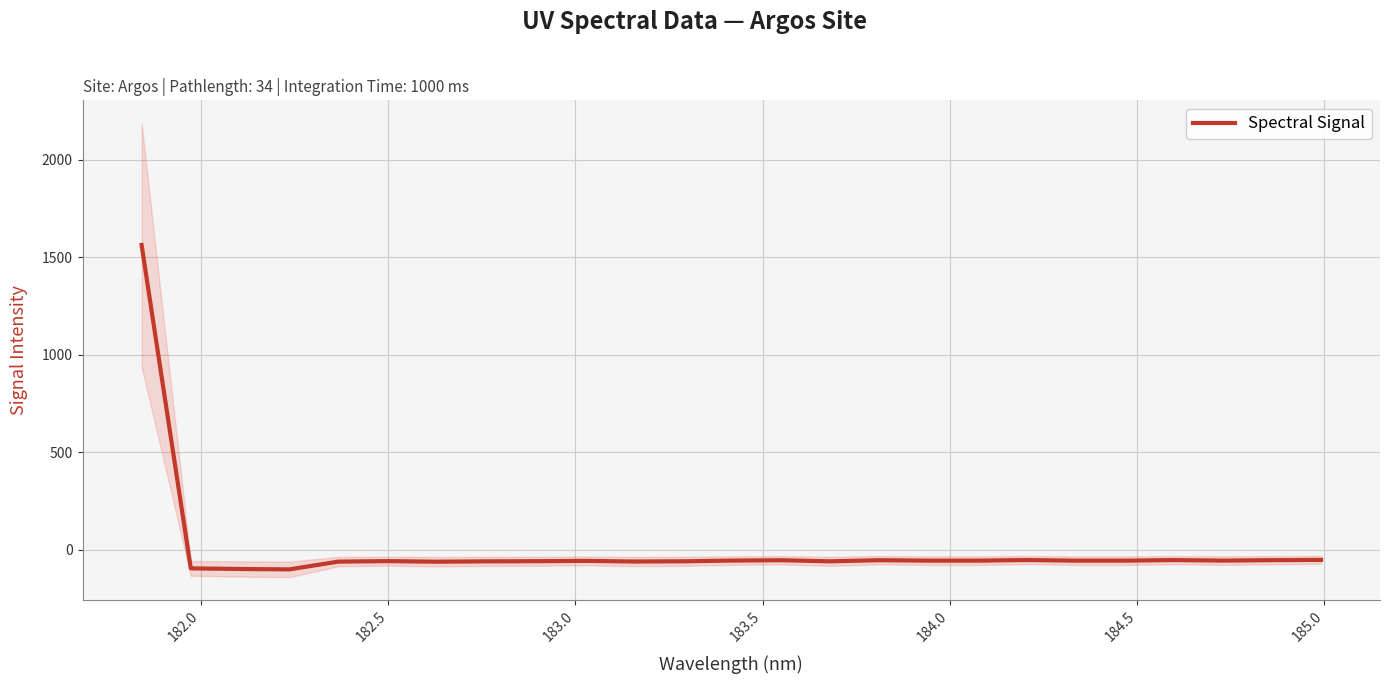

Reading left to right, list all the values displayed in this chart.

1562.5	-94.7	-97.9	-100.1	-60.1	-57.6	-60.6	-58.8	-58.0	-56.4	-59.6	-58.6	-54.9	-53.1	-58.7	-52.9	-55.2	-55.3	-52.0	-55.3	-55.3	-52.2	-55.0	-52.7	-51.3